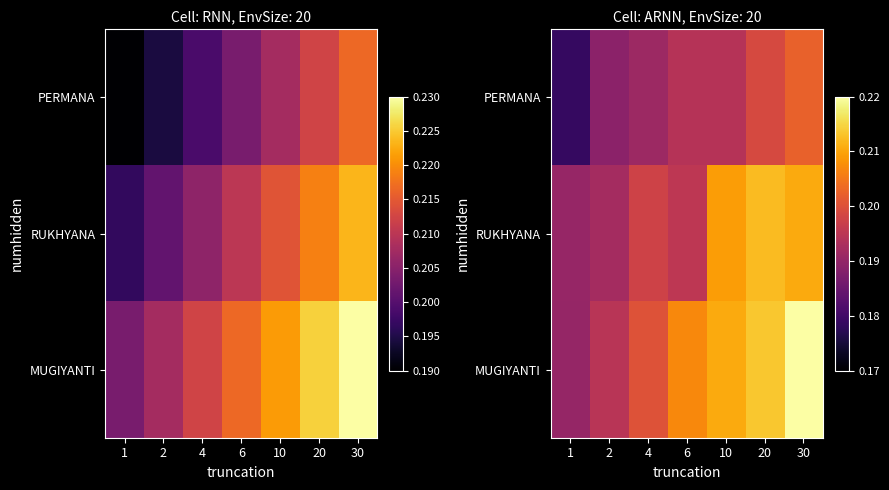

What is the minimum value shown in the chart?

0.2